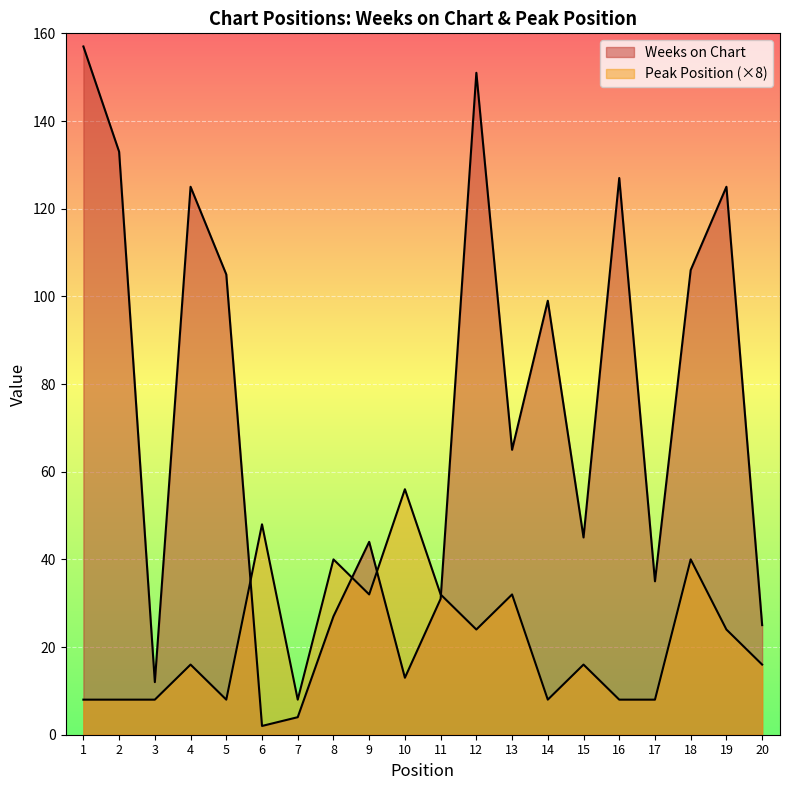

List the series in order of their overall mean, lowest first.

Peak Position, Weeks on Chart